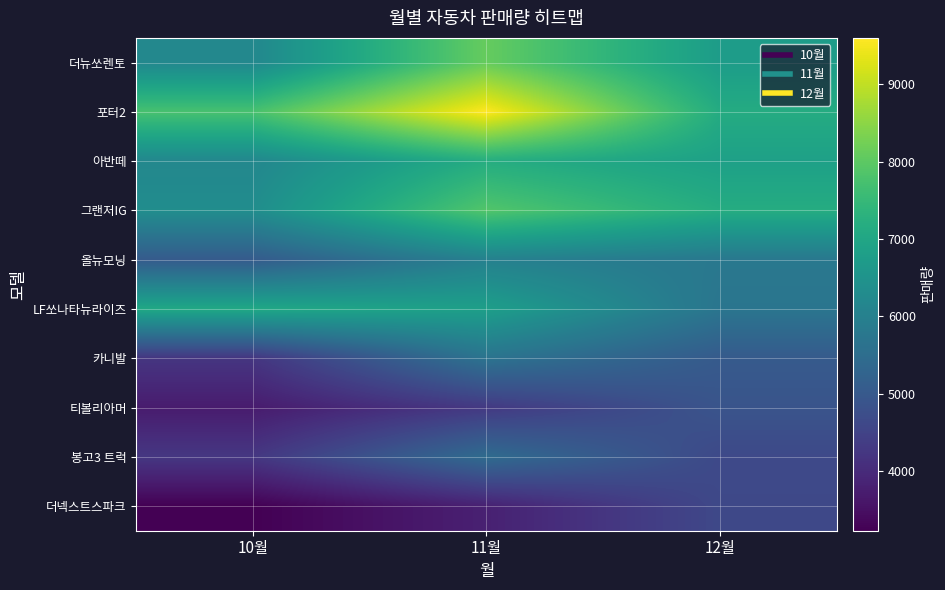

Reading left to right, extract all data points from this chart.

더뉴쏘렌토: 10월=6200	11월=8107	12월=6750
포터2: 10월=7746	11월=9601	12월=7152
아반떼: 10월=6190	11월=7183	12월=6848
그랜저IG: 10월=6346	11월=7879	12월=7174
올뉴모닝: 10월=5058	11월=6010	12월=5781
LF쏘나타뉴라이즈: 10월=7039	11월=6807	12월=5708
카니발: 10월=4221	11월=5655	12월=5039
티볼리아머: 10월=3710	11월=4298	12월=4885
봉고3 트럭: 10월=4252	11월=5453	12월=4635
더넥스트스파크: 10월=3228	11월=3806	12월=4618